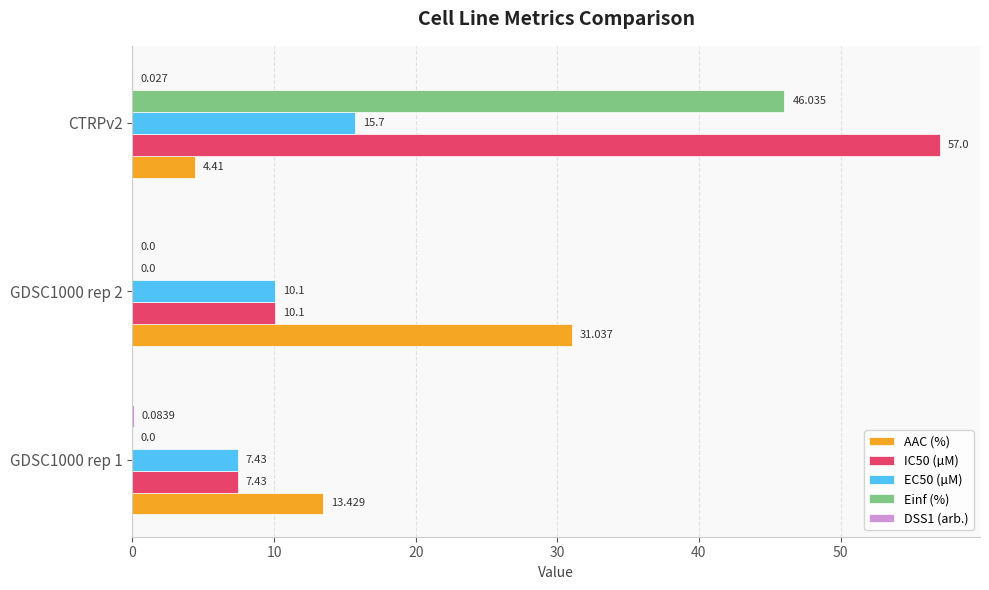

Between GDSC1000 rep 1 and GDSC1000 rep 2, which series saw the biggest shift?

AAC (%)